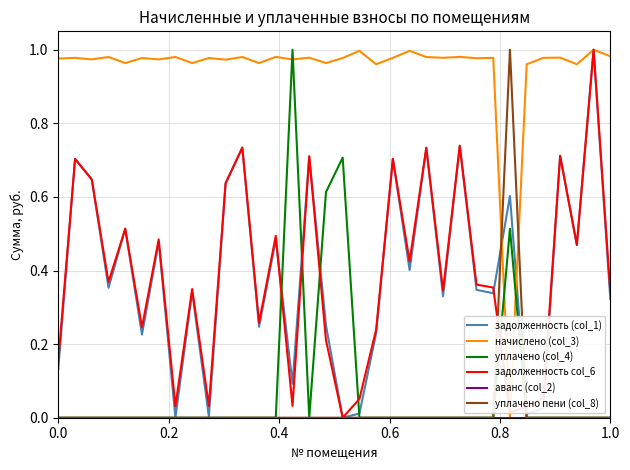

After their last crossing, which series has the higher values: уплачено (col_4) or начислено (col_3)?

начислено (col_3)